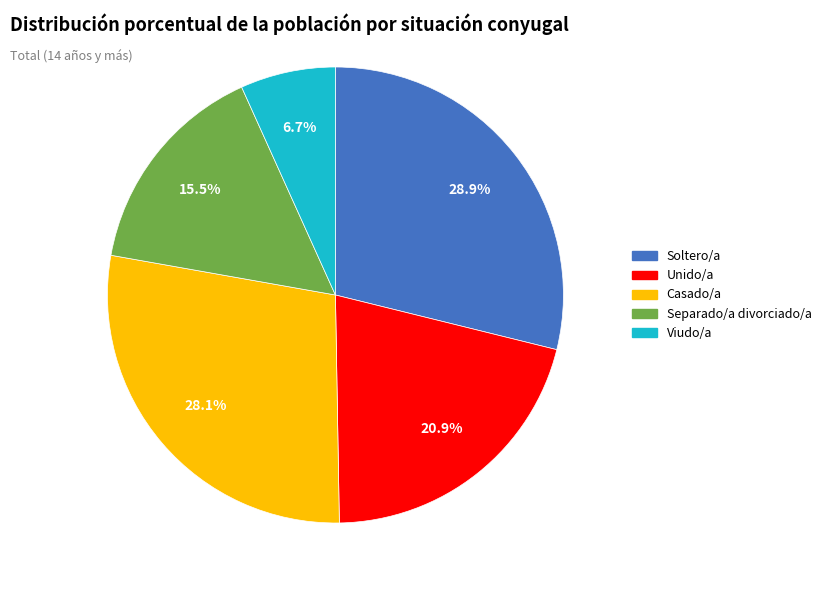

Count the number of slices in the pie.

5